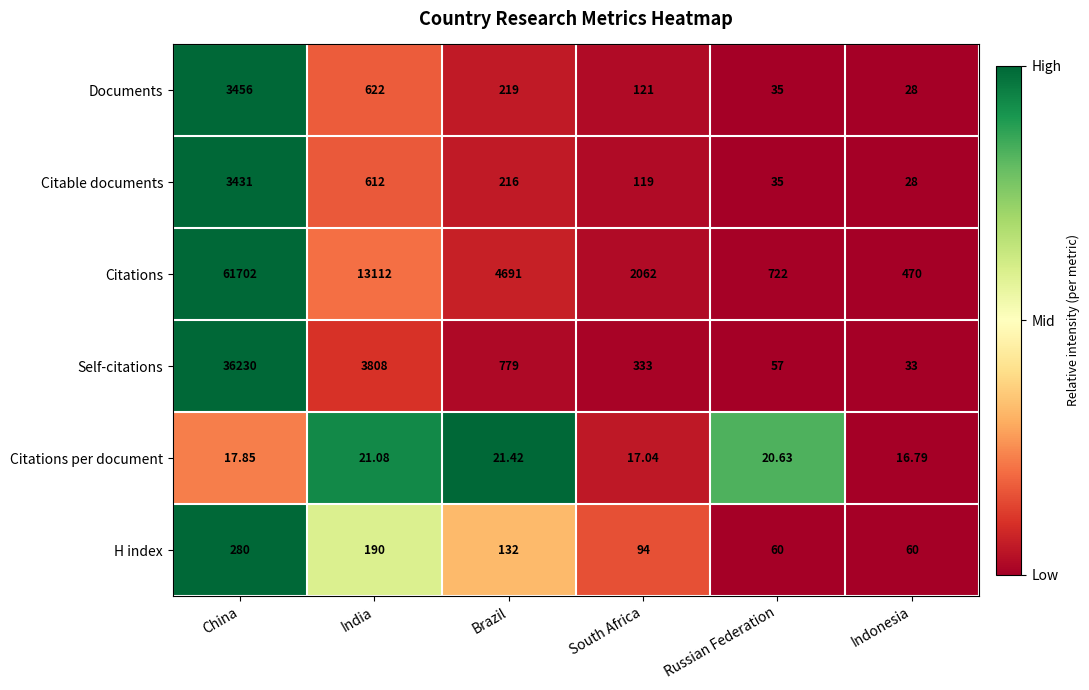

Between China and South Africa, which series saw the biggest shift?

Citations